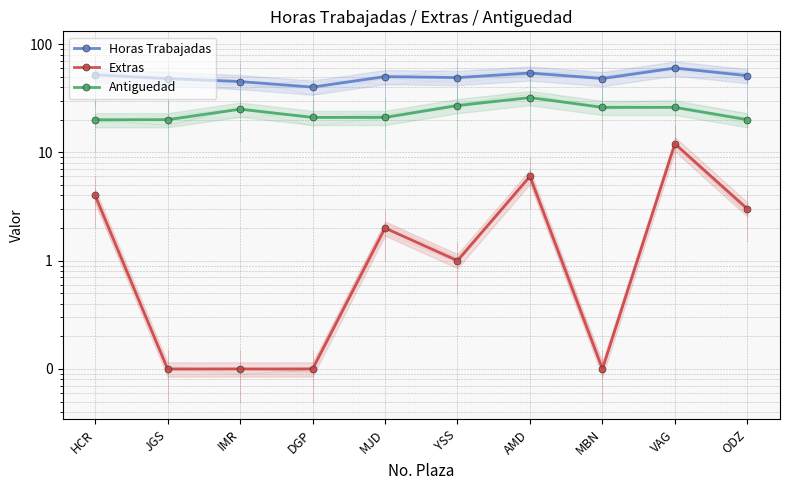

What is the spread (max minus min) of values at ODZ?

48.0